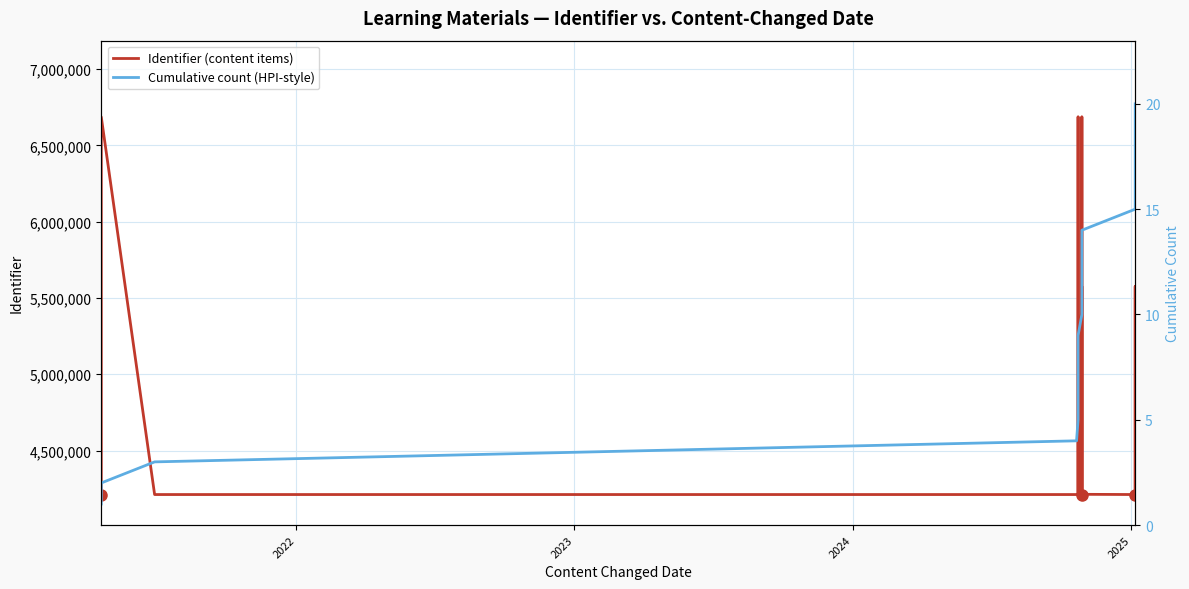

Is it true that Cumulative count (HPI-style) equals 16 at 11?

False